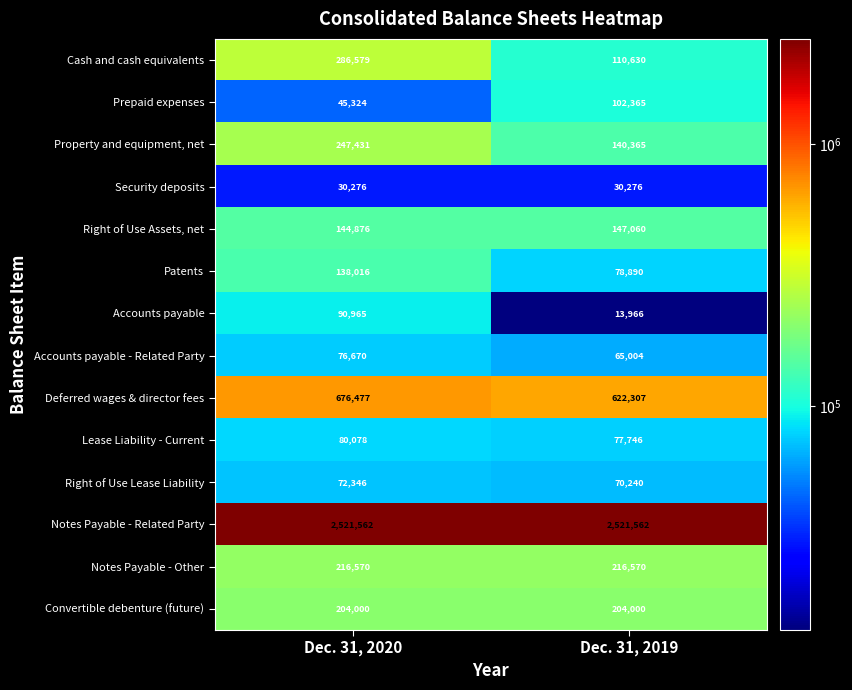

Which series has the widest spread of values?

Cash and cash equivalents